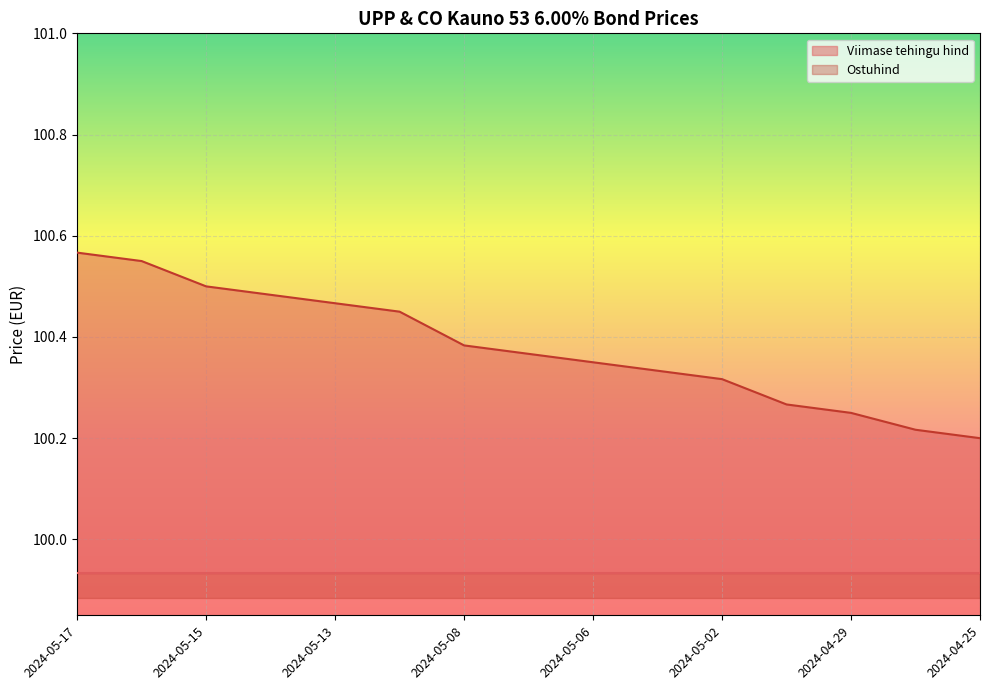

Reading left to right, transcribe all the data shown in this chart.

2024-05-17=100.6	2024-05-16=100.5	2024-05-15=100.5	2024-05-14=100.5	2024-05-13=100.5	2024-05-10=100.5	2024-05-08=100.4	2024-05-07=100.4	2024-05-06=100.3	2024-05-03=100.3	2024-05-02=100.3	2024-04-30=100.3	2024-04-29=100.2	2024-04-26=100.2	2024-04-25=100.2